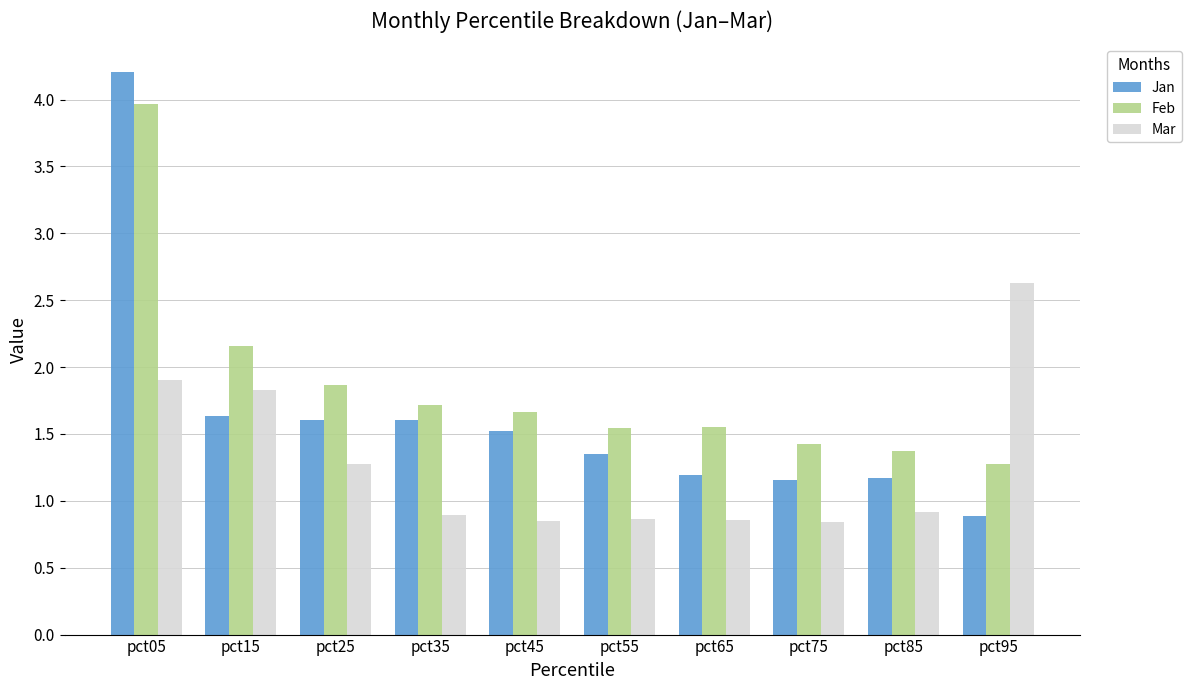

What is the difference between the second highest and second lowest values in the Jan series?

0.5